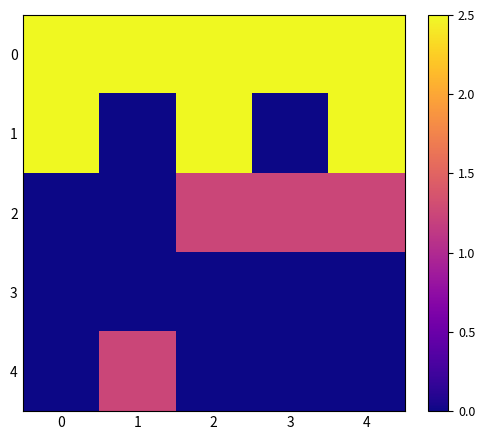

Which series changed the most between 1 and 2?

1